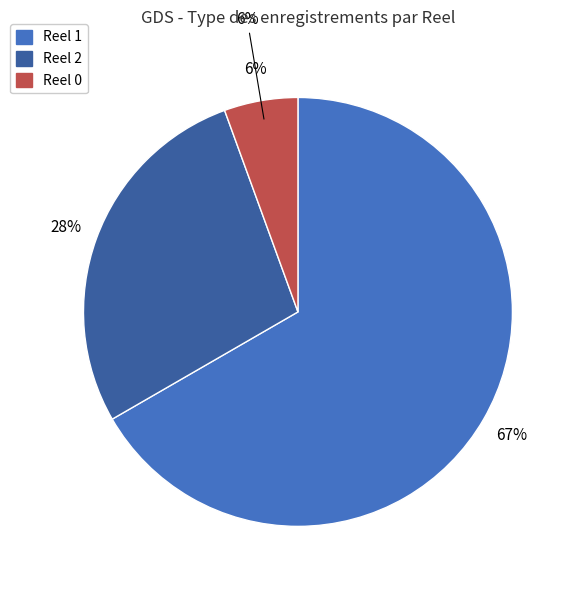

The Reel 0 slice represents 3% of the pie. True or false?

False